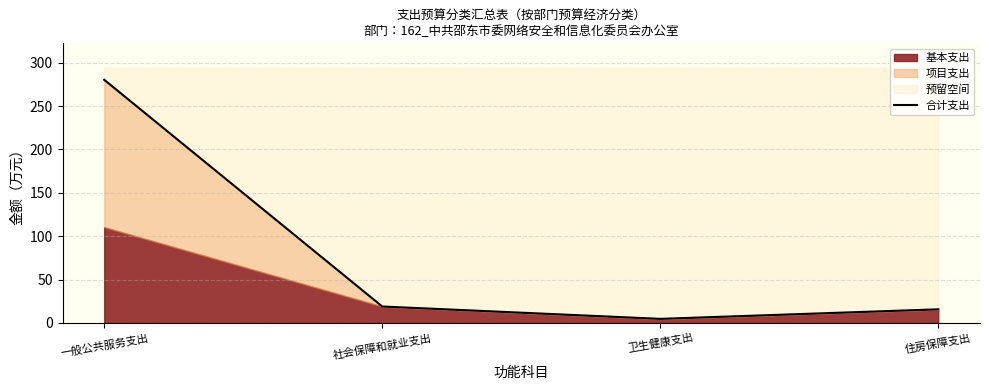

True or false: the data has more than 0 interior local peaks.

False